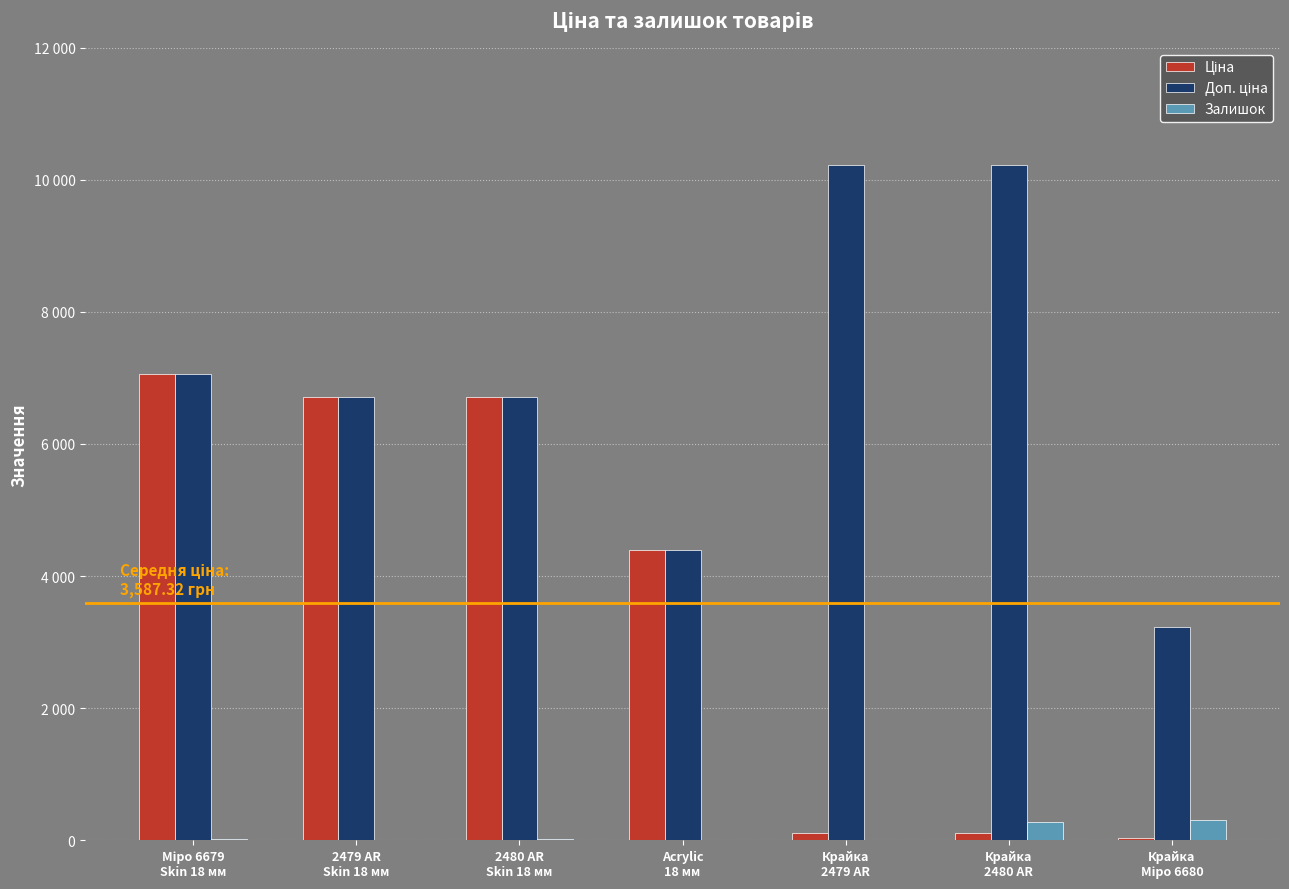

Does the chart contain stacked bars?

No